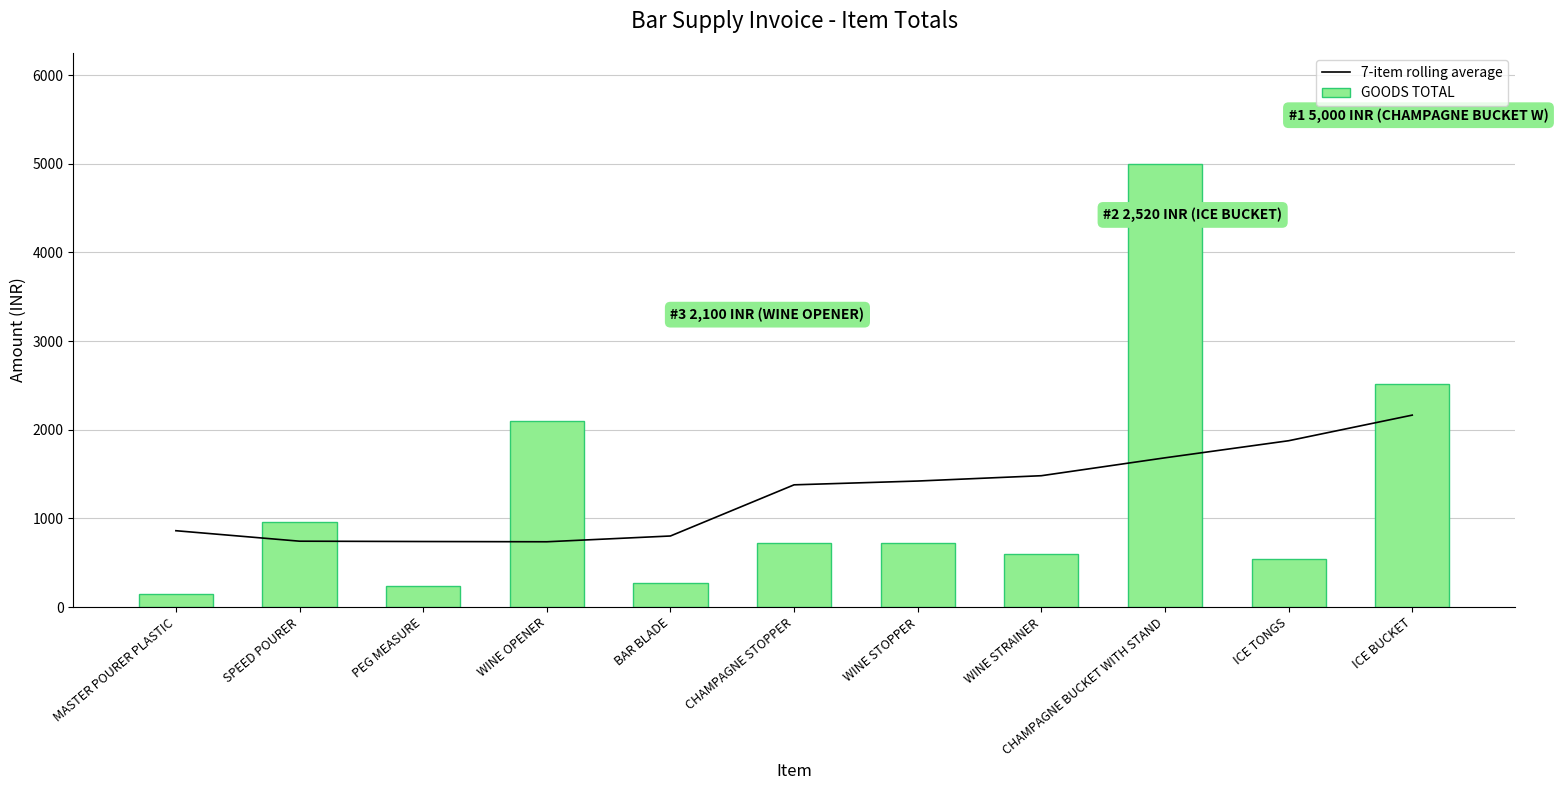

What are all the series names shown in the legend?

7-item rolling average, GOODS TOTAL